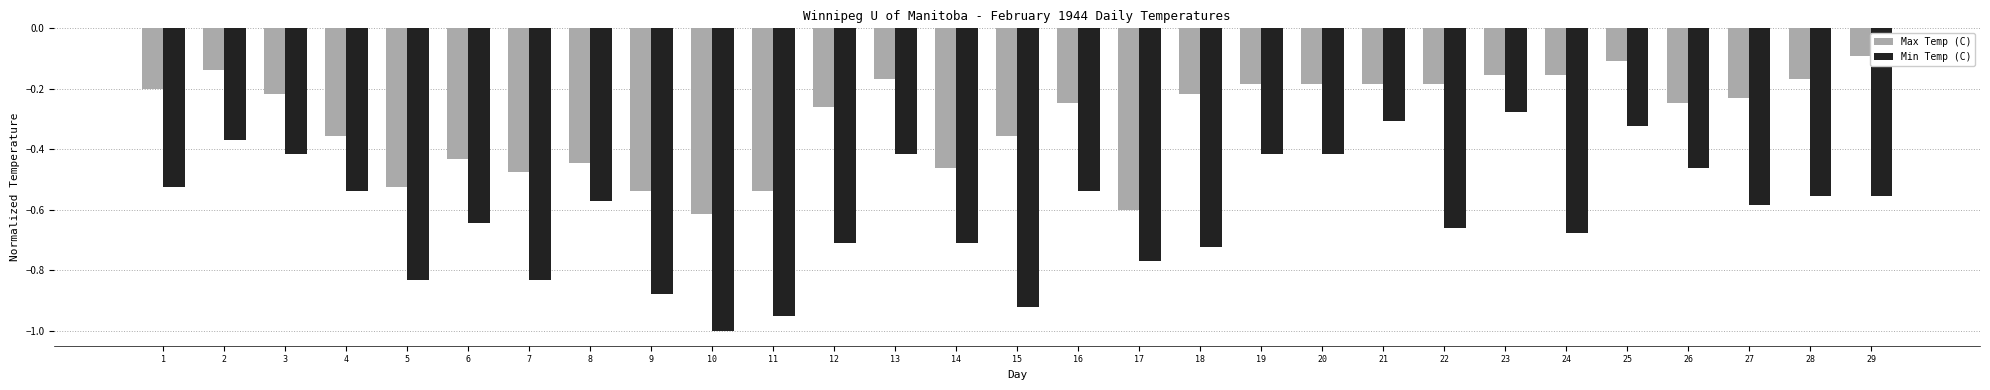

What are all the series names shown in the legend?

Max Temp (C), Min Temp (C)